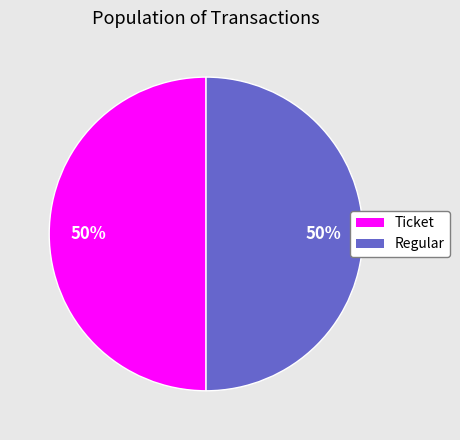

Do Ticket and Regular together represent more than half of the pie?

Yes